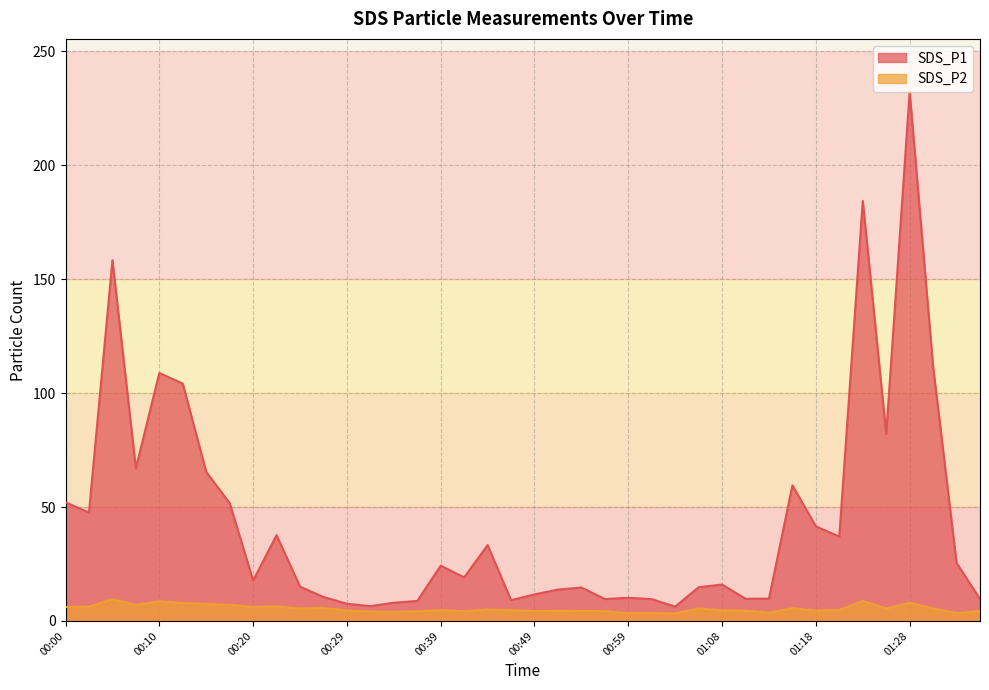

What is the difference between the maximum and second lowest values in the SDS_P1 series?

225.7